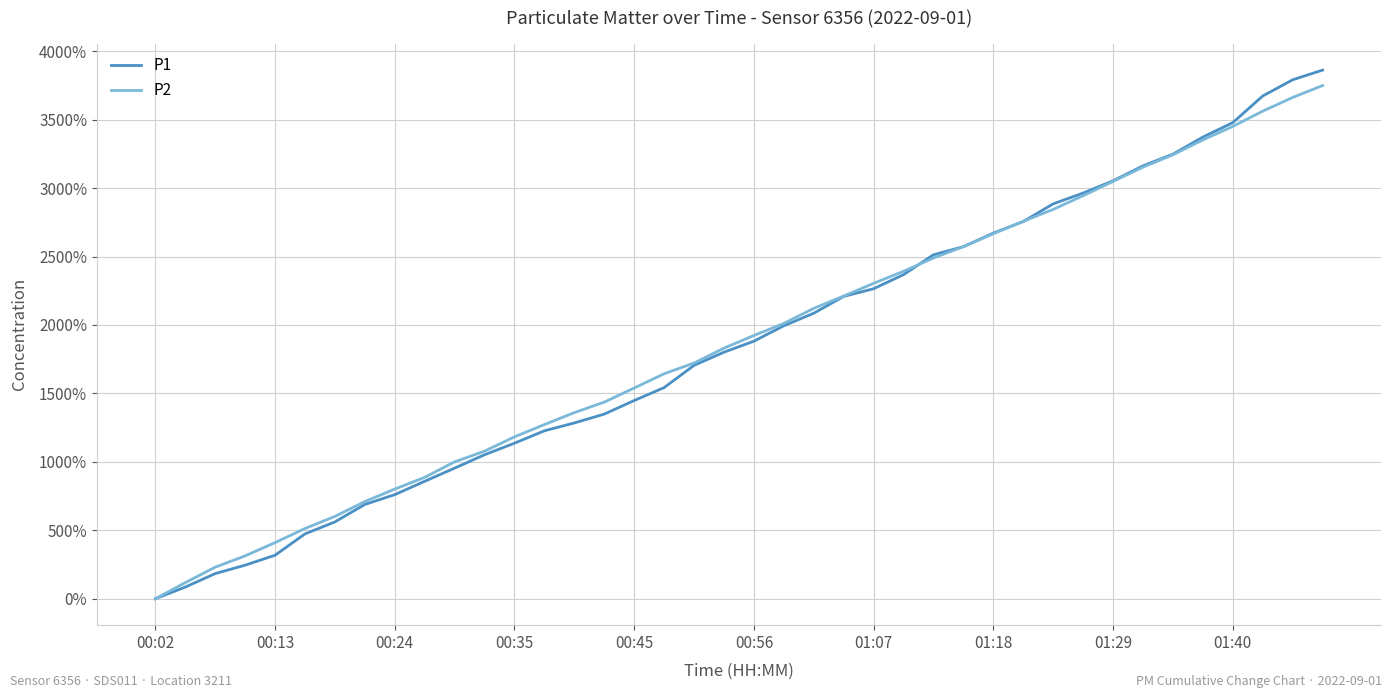

What is the greatest value displayed?

3862.4